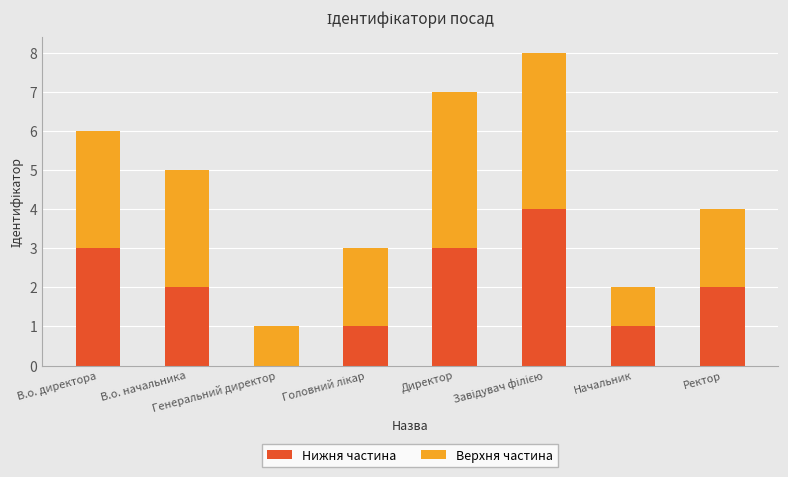

What are all the series names shown in the legend?

Нижня частина, Верхня частина